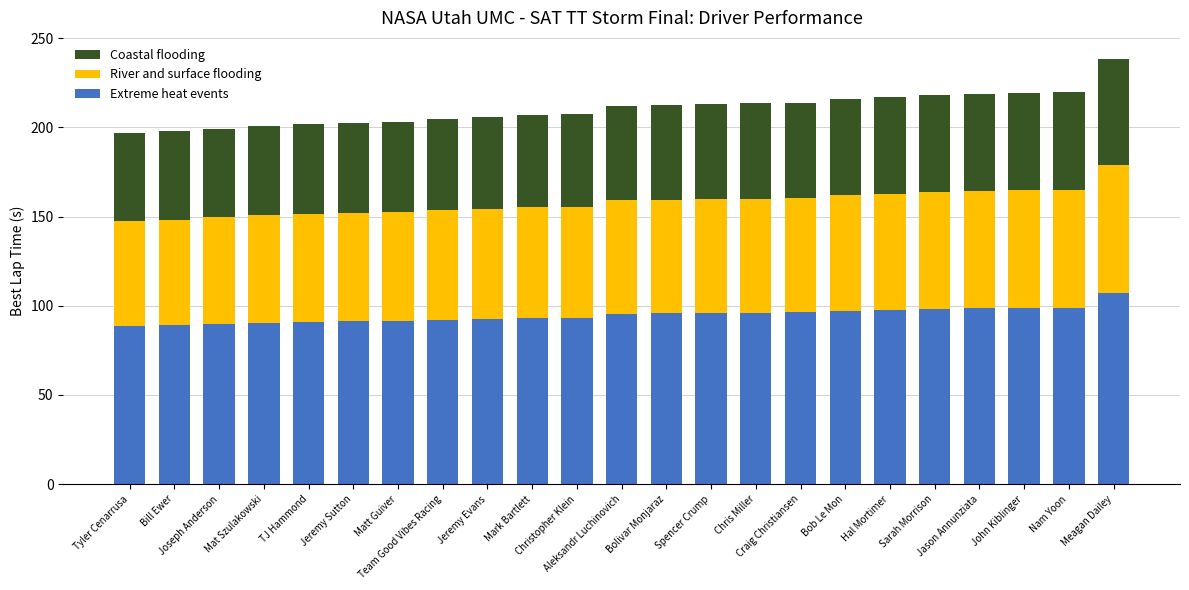

What are all the series names shown in the legend?

Coastal flooding, River and surface flooding, Extreme heat events